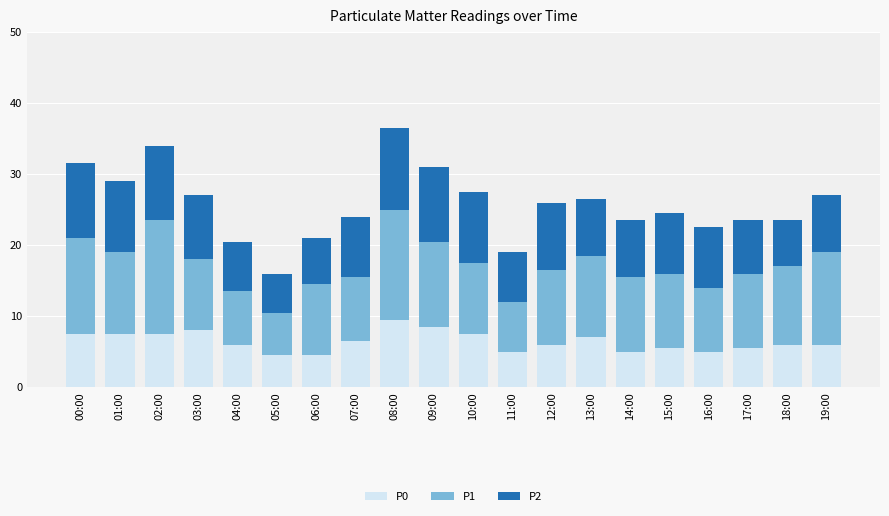

What is the sum of all P0 values?

128.5